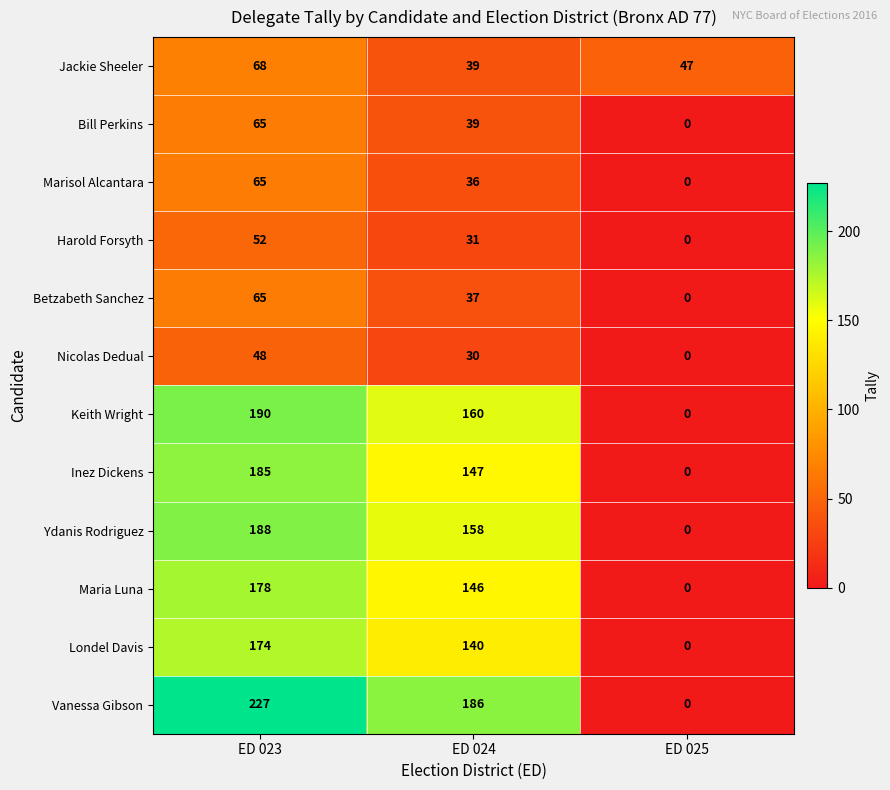

What is the total value across all series at ED 024?

1149